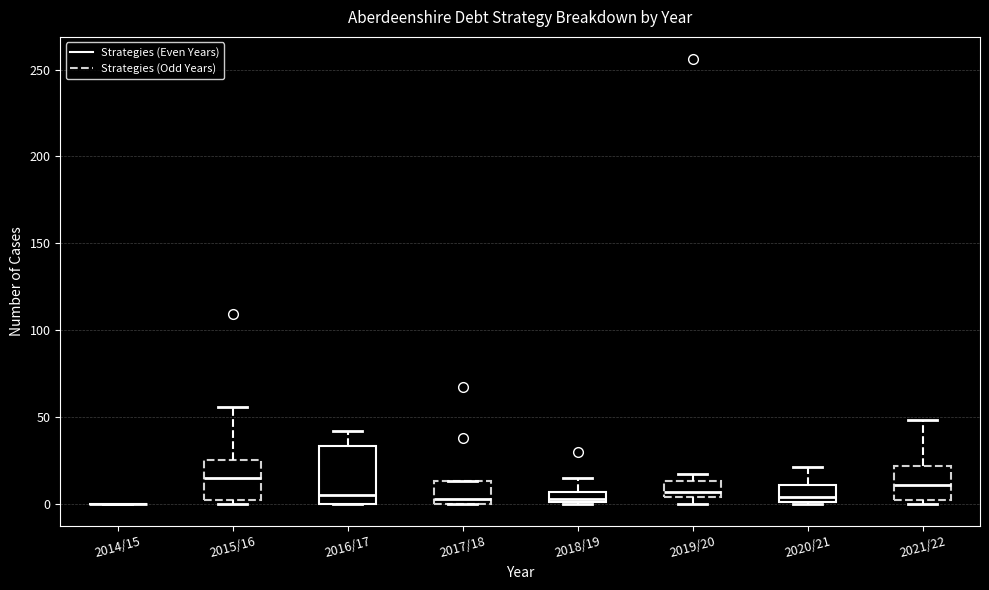

Comparing the boxes themselves (not the whiskers), which one is the tallest?

2016/17